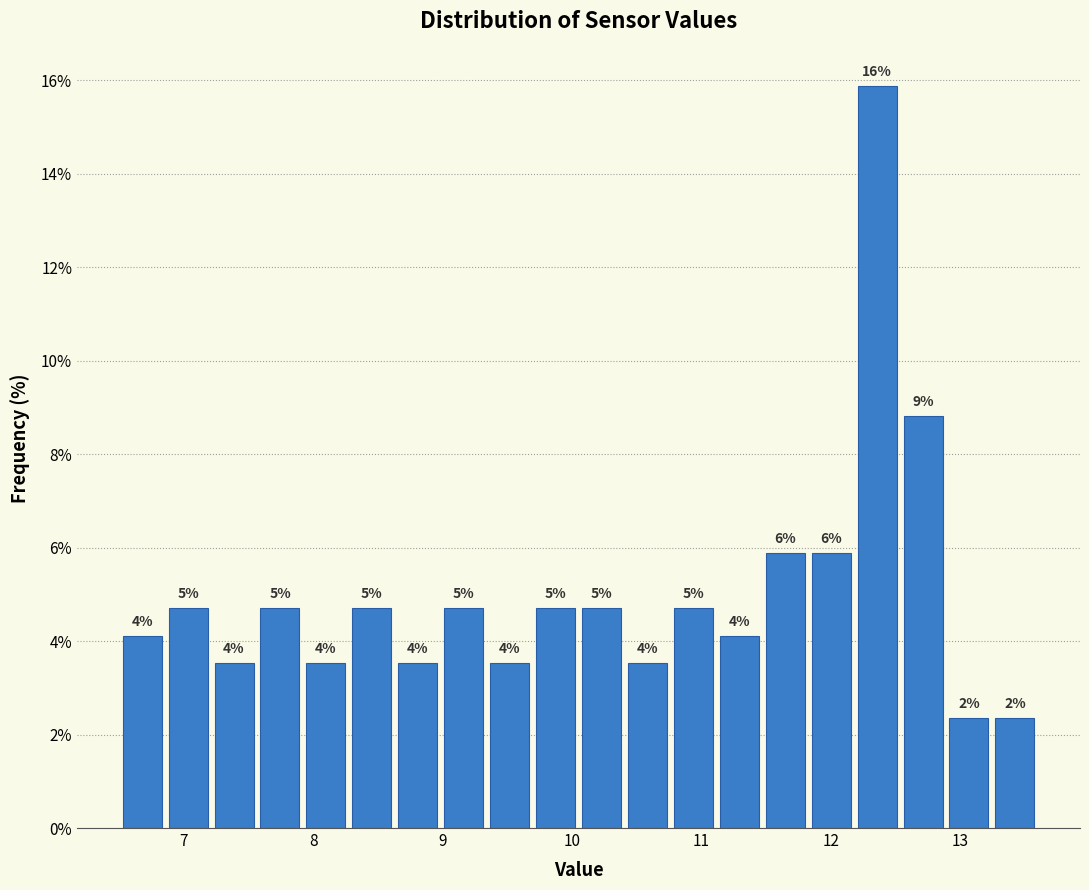

Around what value on the x-axis is the tallest bar? Give the approximate position of its centre, as read against the axis.

12.4